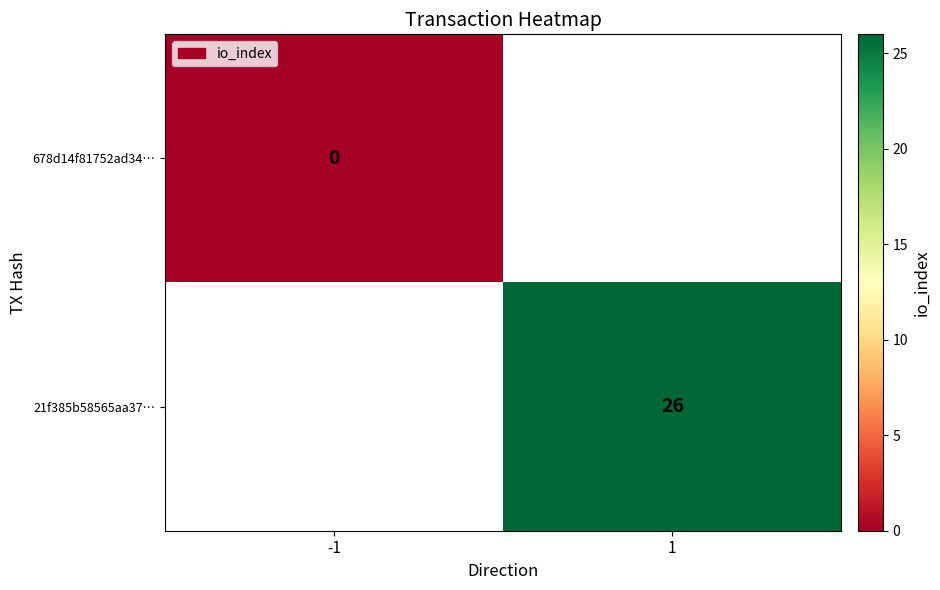

True or false: 21f385b58565aa37… has a value of 26 at 1.

True